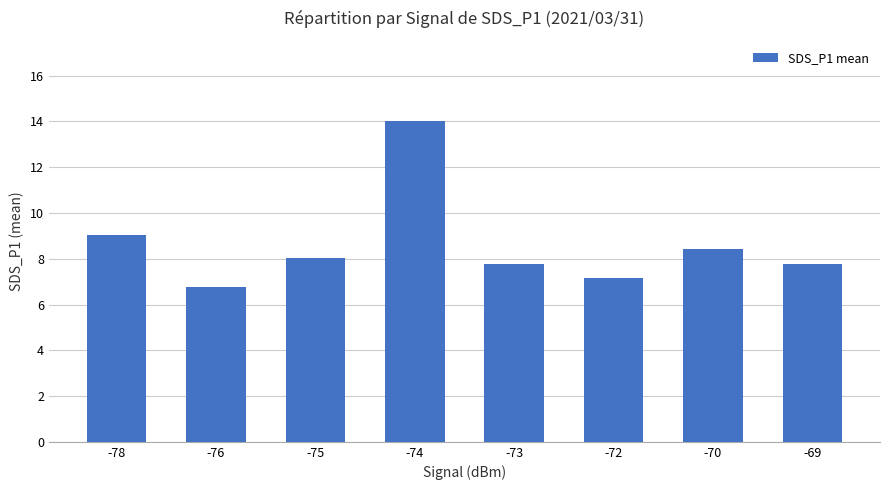

What is the smallest value displayed?

6.8